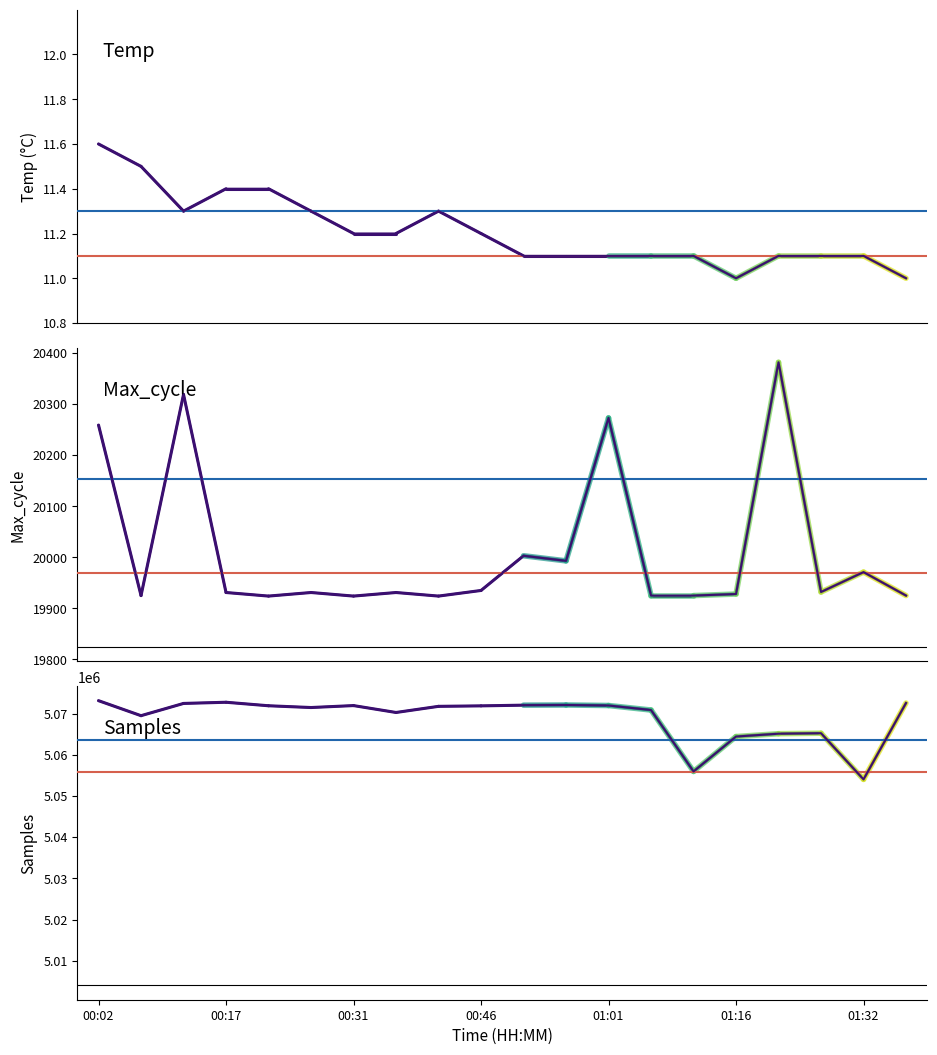

True or false: Samples has more than 0 interior local peaks.

True